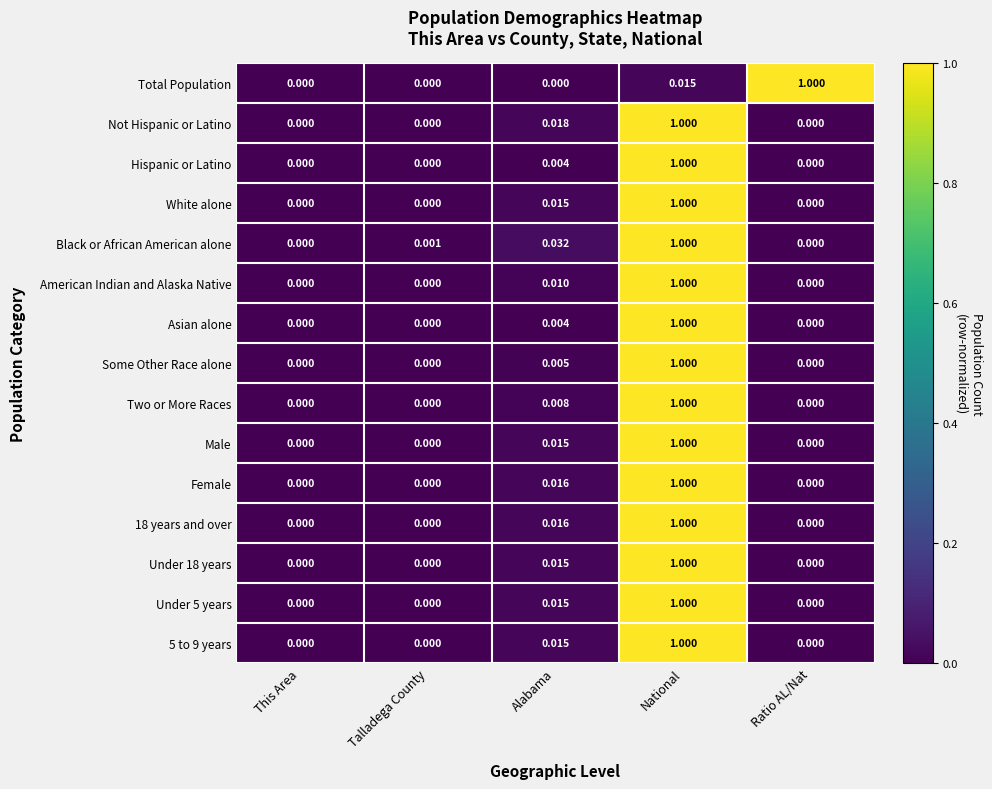

Which series changed the most between This Area and Talladega County?

Black or African American alone